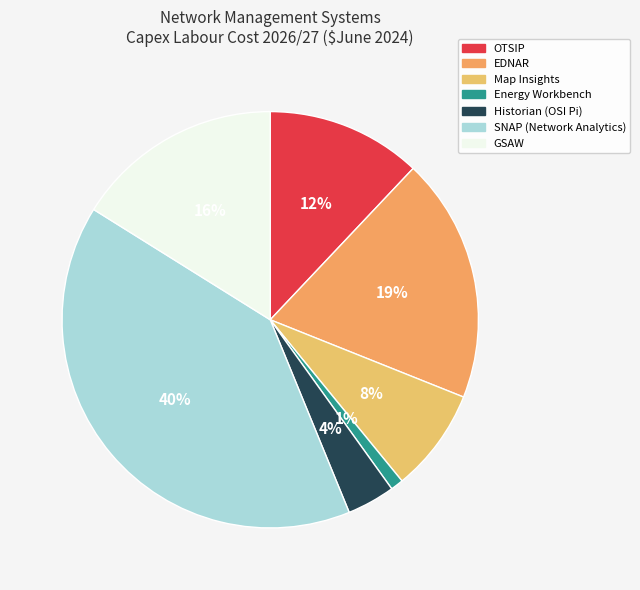

How many slices are in this pie chart?

7